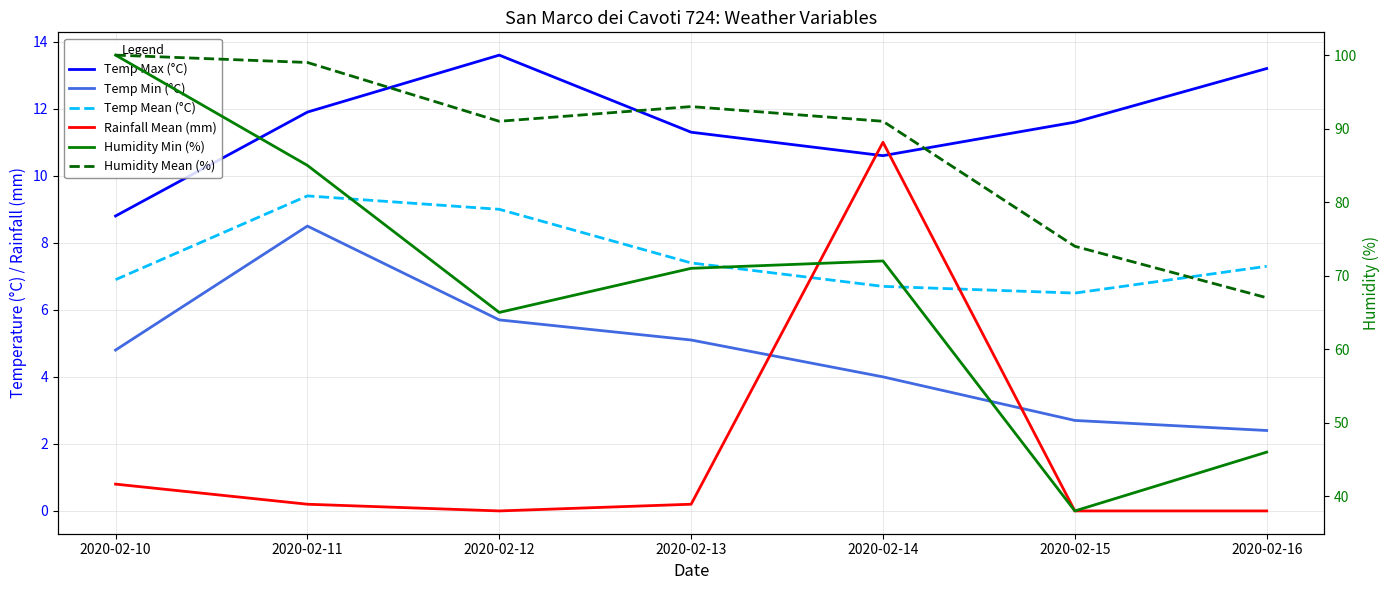

True or false: Temp Max (°C) and Humidity Mean (%) intersect in this chart.

False